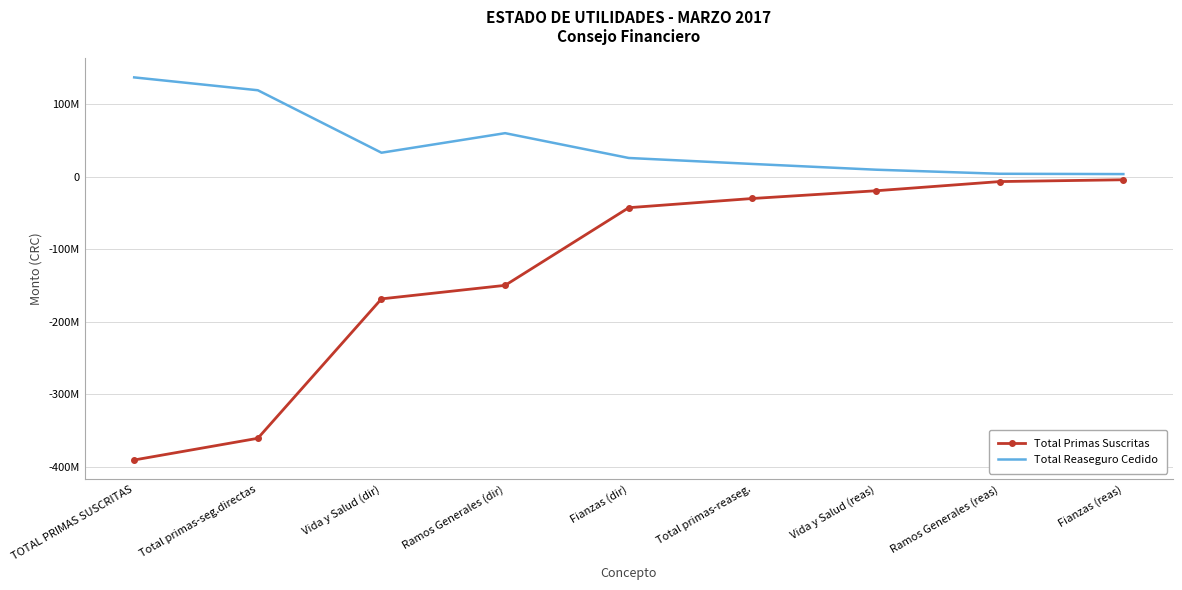

What is the total value across all series at Total primas-seg.directas?

-241342969.5